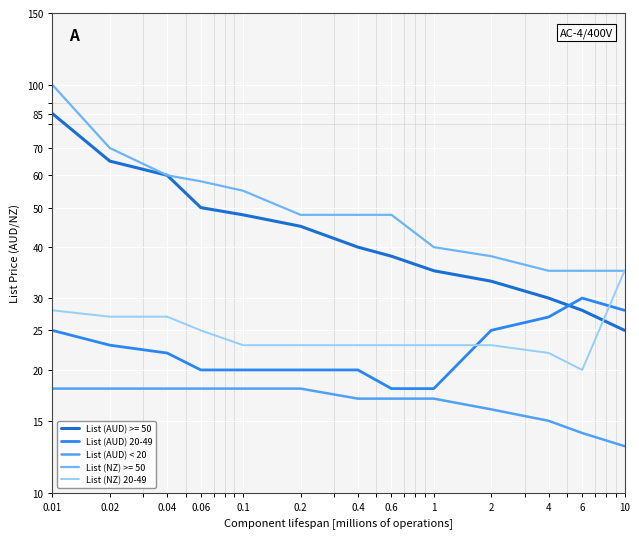

What is the lowest value of the List (NZ) 20-49 series?

20.0